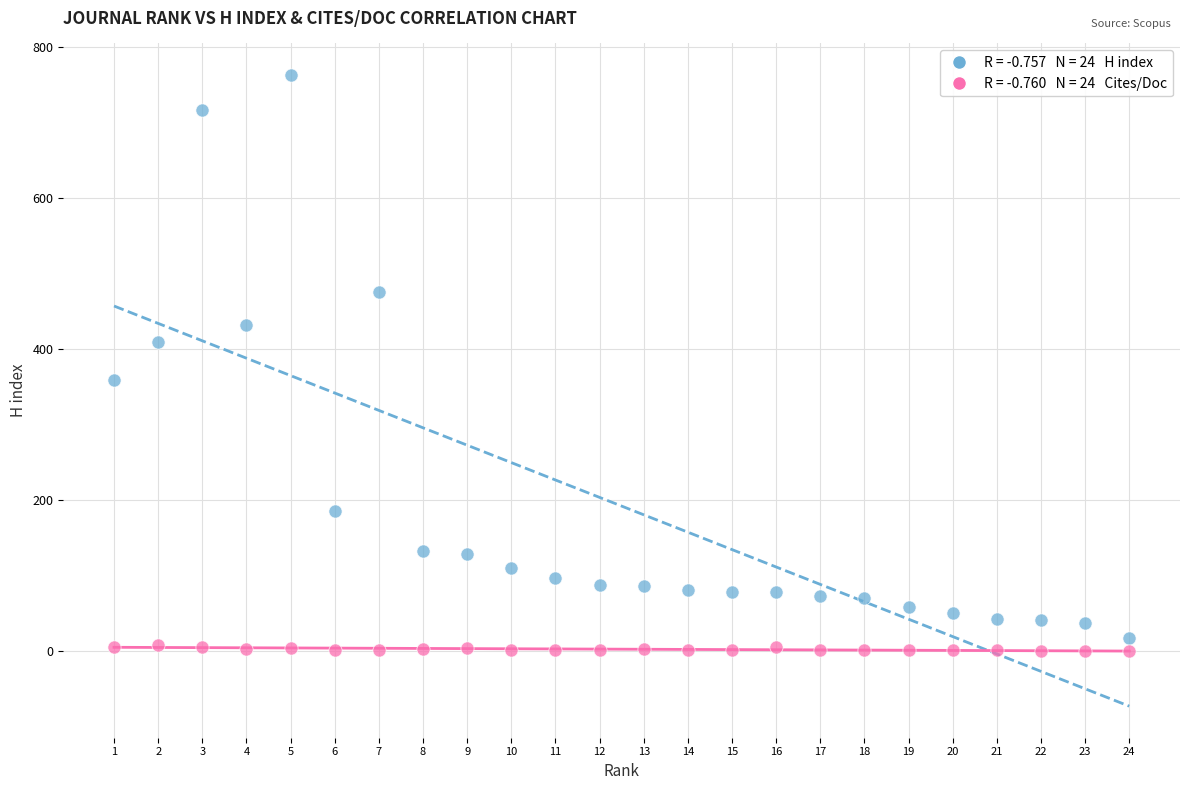

Across all data points, what is the range of X values (max minus min)?

23